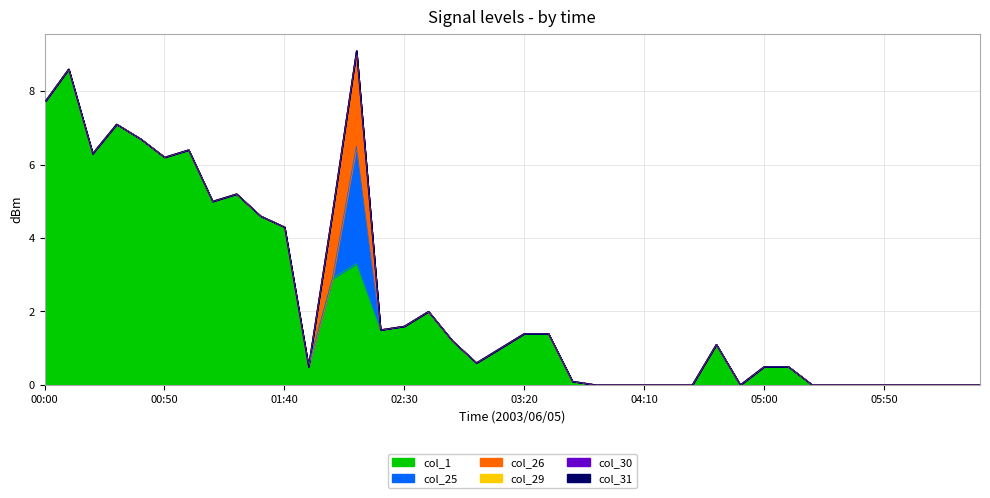

The col_26 series shows -1.4 at 04:50. True or false?

False